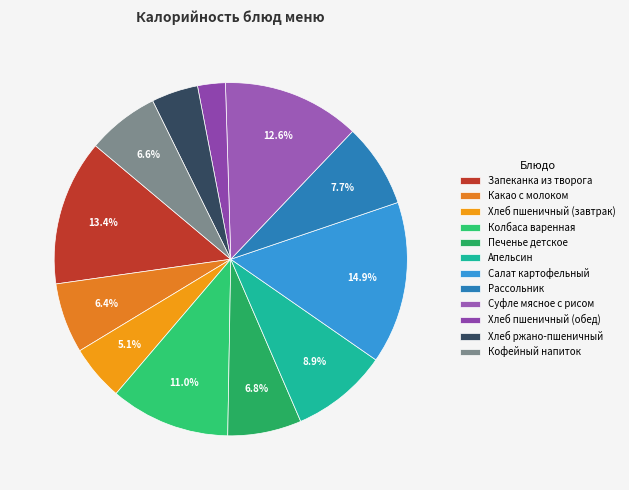

Which category has the biggest portion of the pie?

Салат картофельный